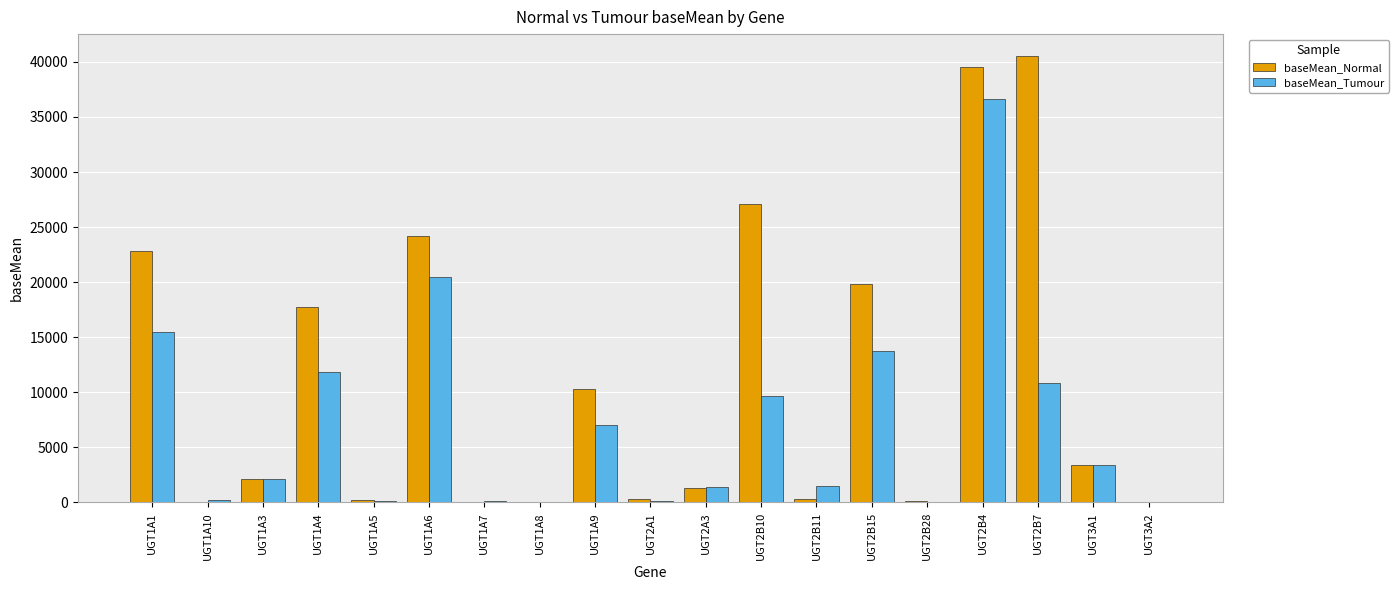

At which category is the sum across all series the highest?

UGT2B4